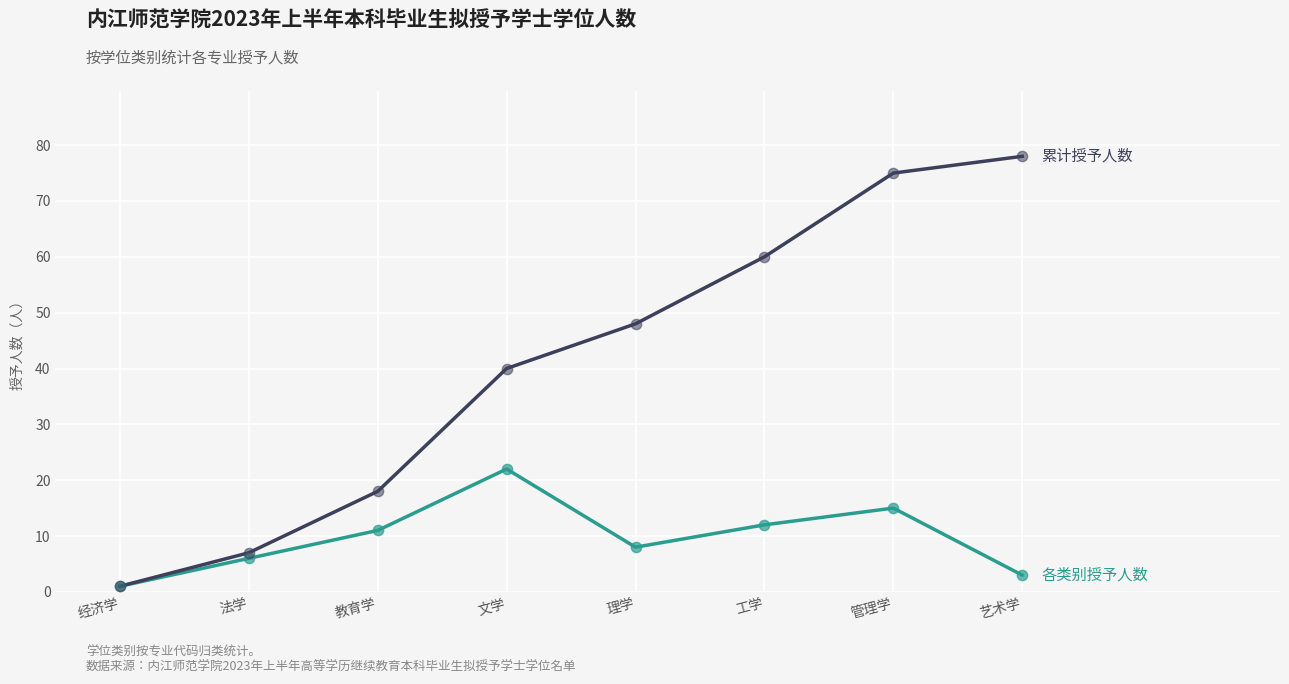

What is the spread (max minus min) of values at 文学?

18